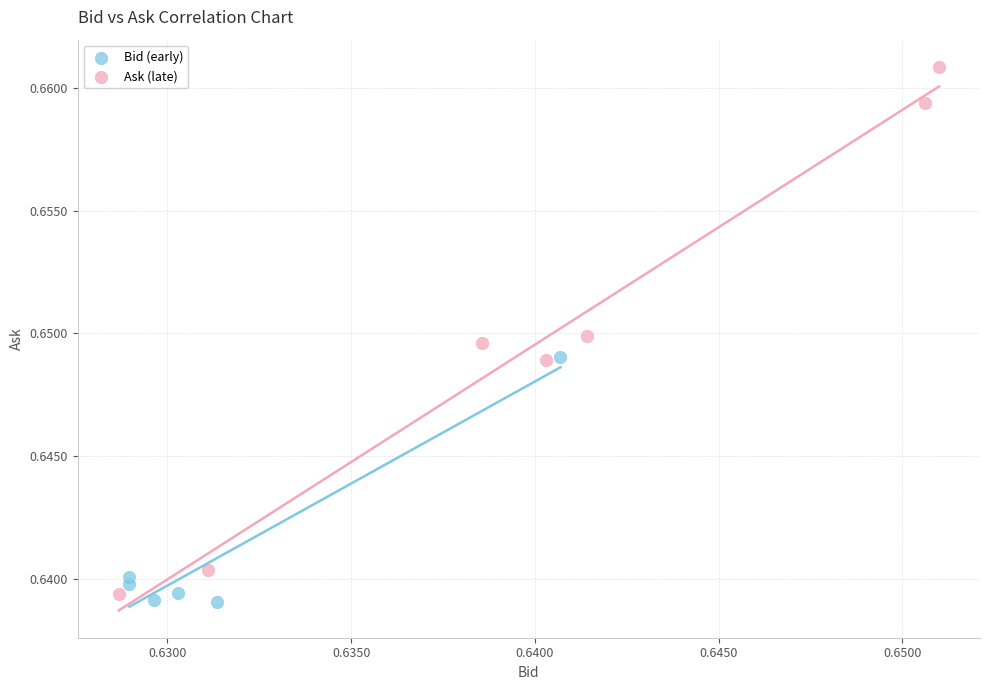

Which series reaches the maximum Y coordinate?

Ask (late)